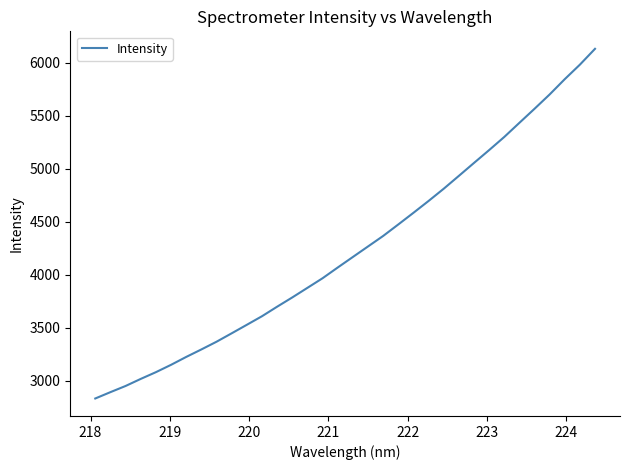

What is the difference between the maximum and minimum values?

3297.8